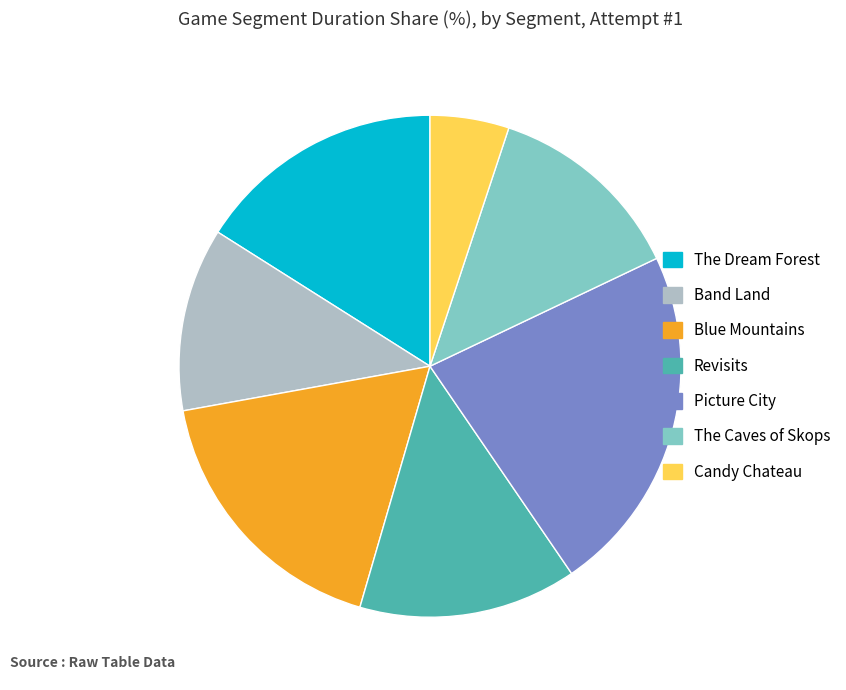

Rank the categories by value from highest to lowest.

Picture City, Blue Mountains, The Dream Forest, Revisits, The Caves of Skops, Band Land, Candy Chateau